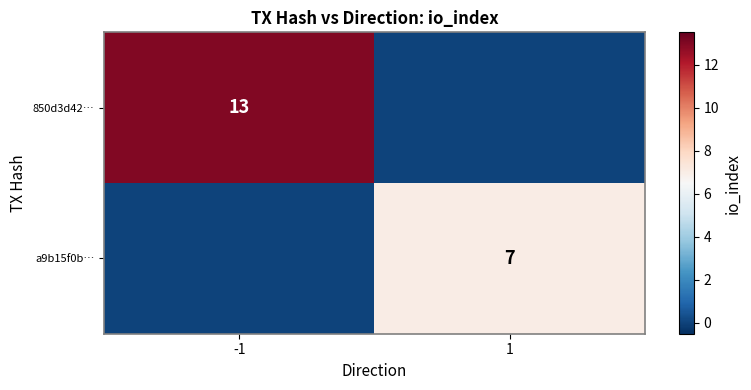

True or false: a9b15f0b… has a value of 7 at 1.

True